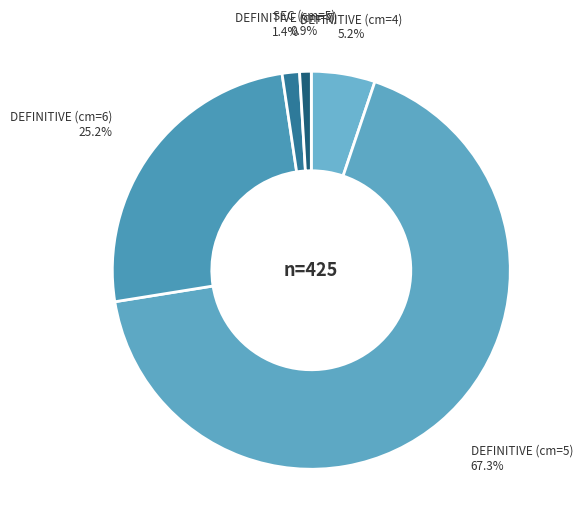

What is the total percentage of DEFINITIVE (cm=7) and DEFINITIVE (cm=5)?

68.7%